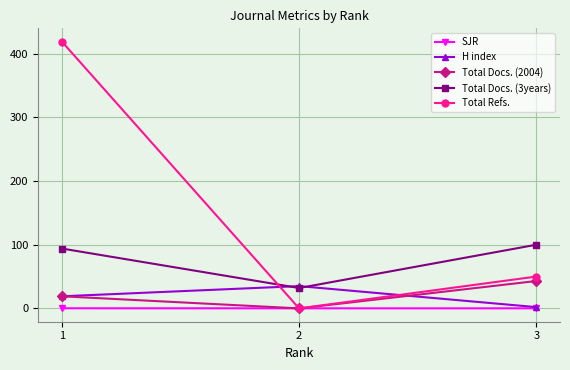

Which series changed the most between 1 and 2?

Total Refs.